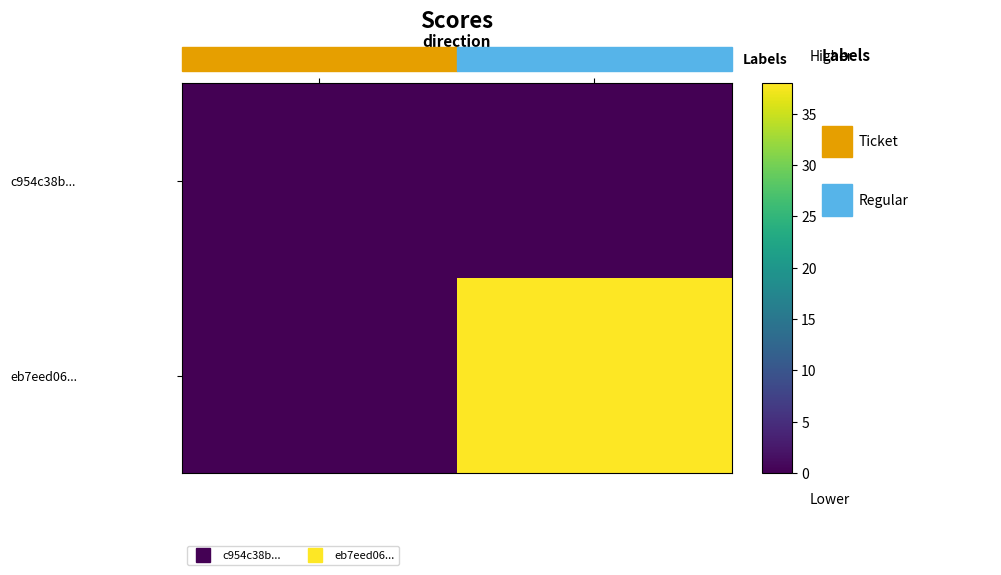

Between 1 and -1, which is larger?

1